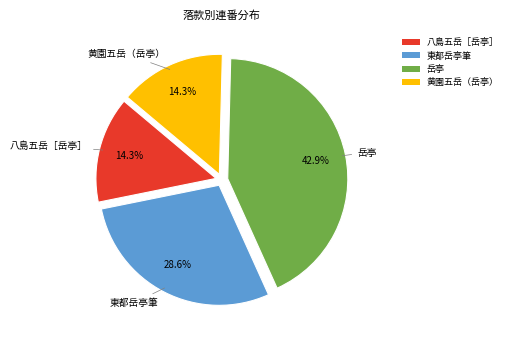

Approximately how many times larger is the value at 岳亭 compared to 八島五岳［岳亭］?

3.0